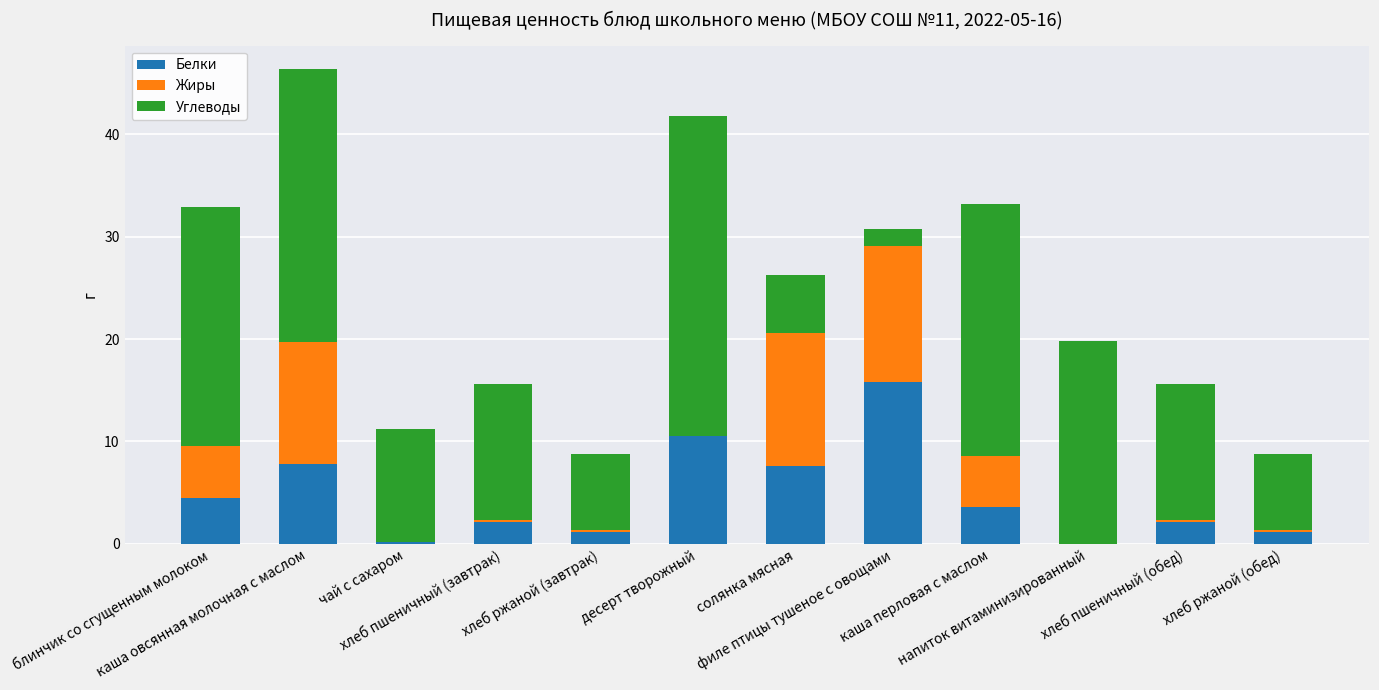

Are the bars horizontal?

No